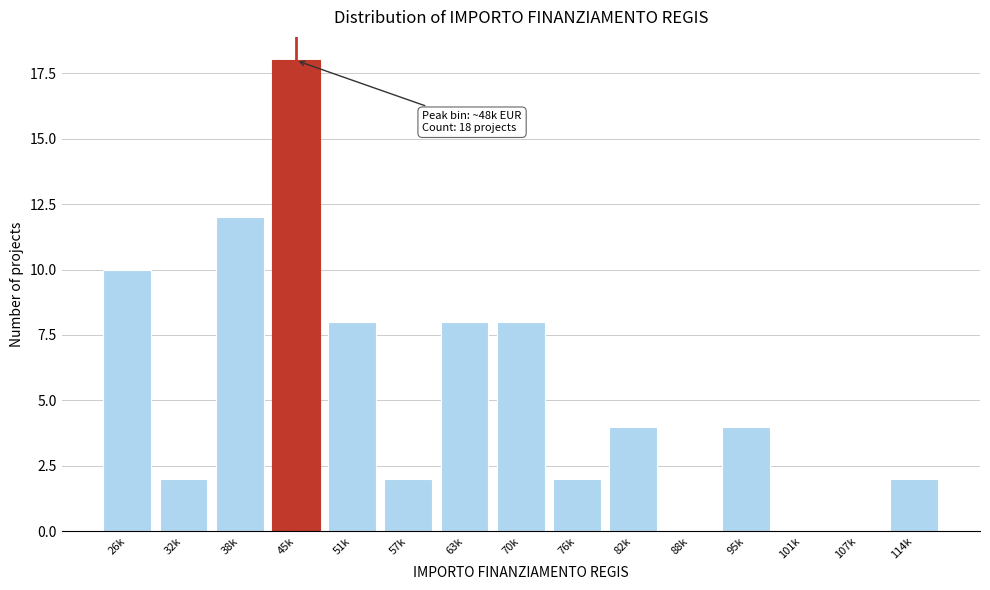

Reading left to right, list all the values displayed in this chart.

26k=10	32k=2	38k=12	45k=18	51k=8	57k=2	63k=8	70k=8	76k=2	82k=4	88k=0	95k=4	101k=0	107k=0	114k=2